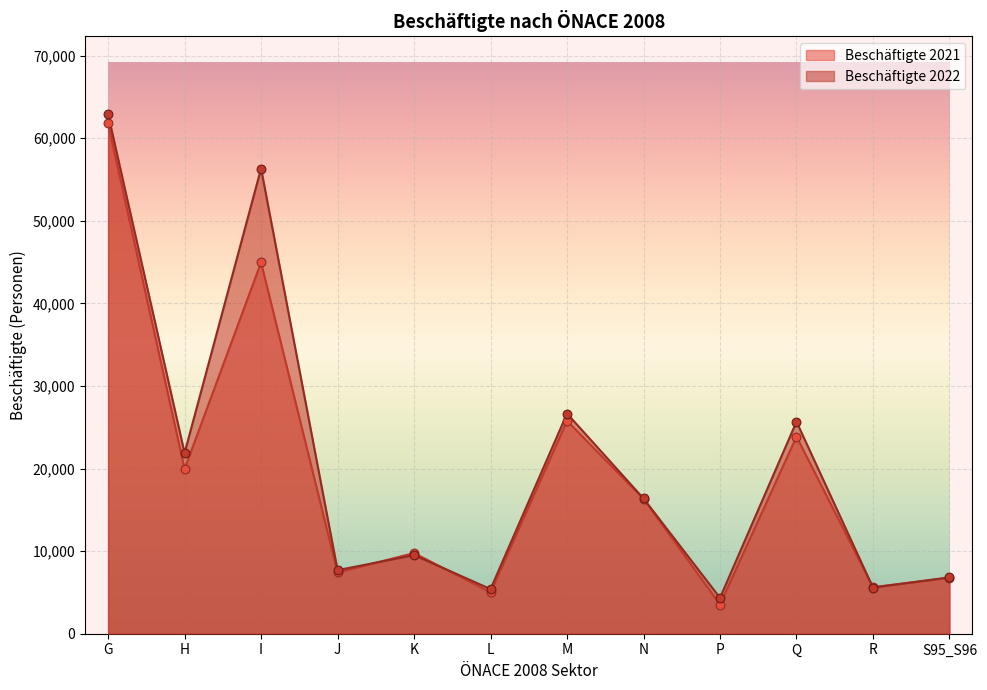

What is the total value across all series at H?

41828